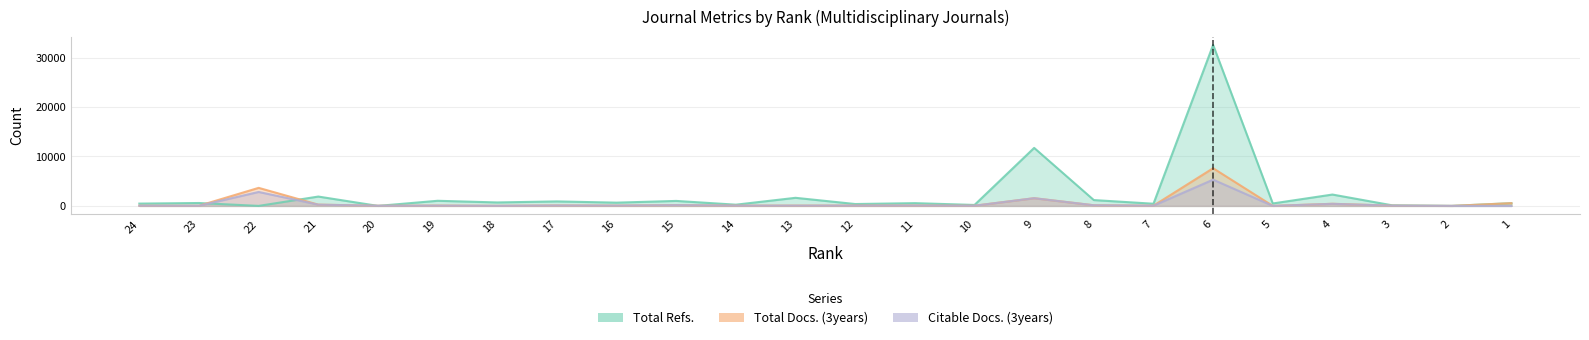

How many data points in Citable Docs. (3years) are less than 58?

12